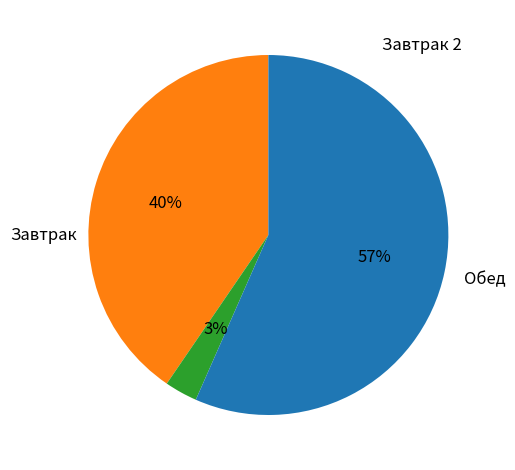

To the nearest percent, what is the average slice percentage?

33%